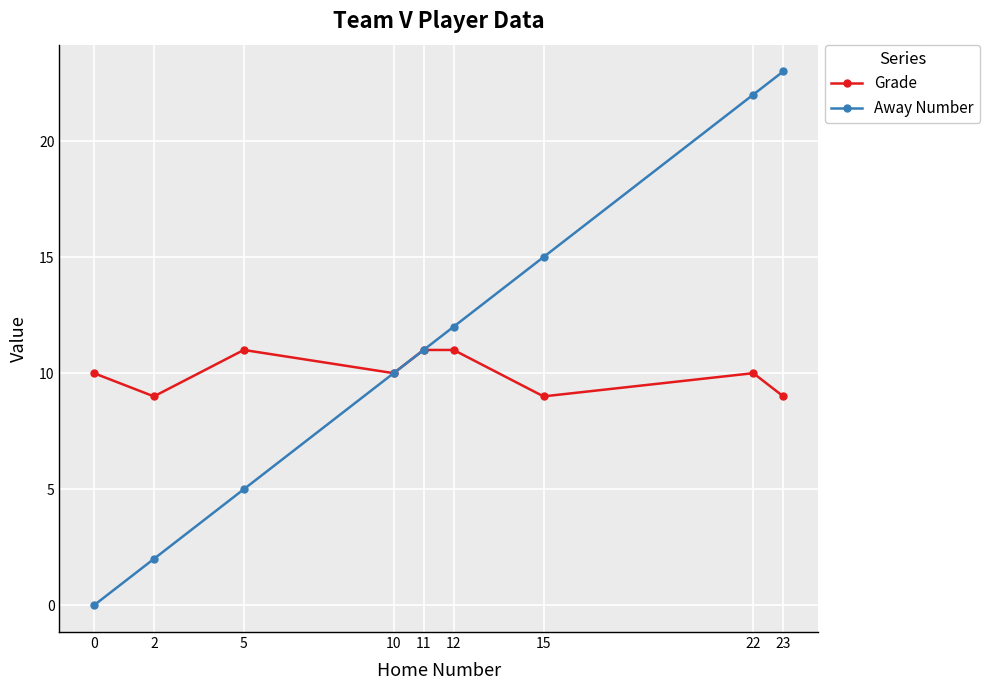

Read the Grade value at 22.

10